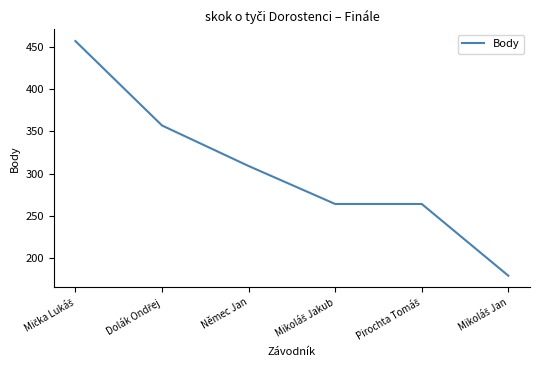

What is the maximum value shown in the chart?

457